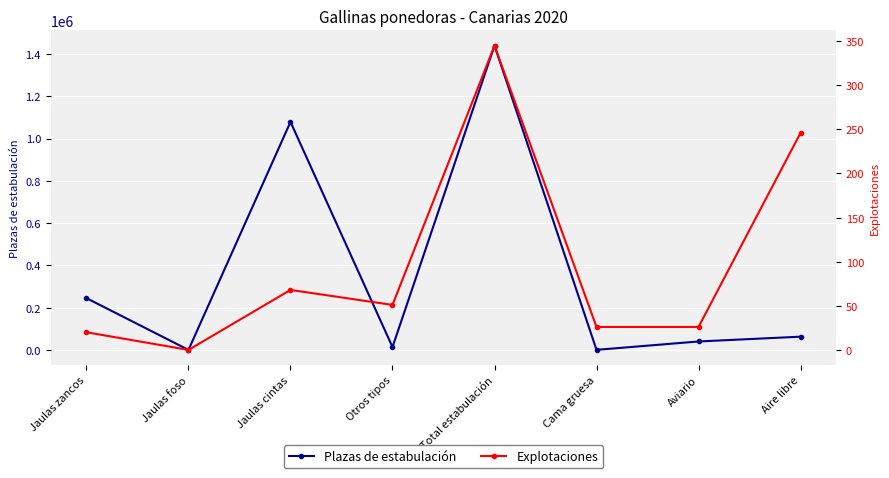

The Explotaciones series shows 42 at Jaulas cintas. True or false?

False